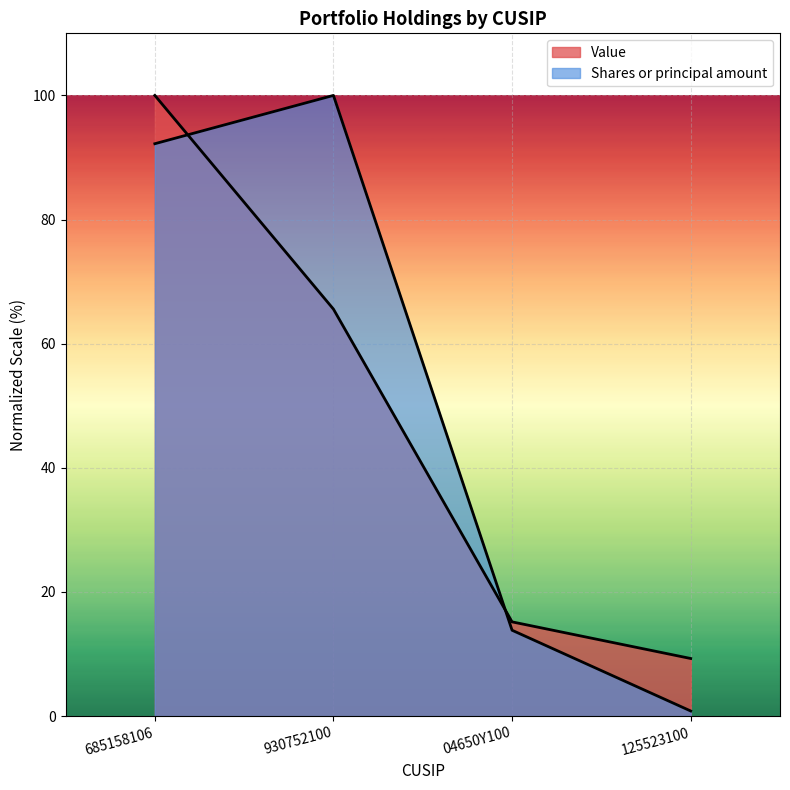

What is the difference between the highest and lowest values at 04650Y100?

1.3